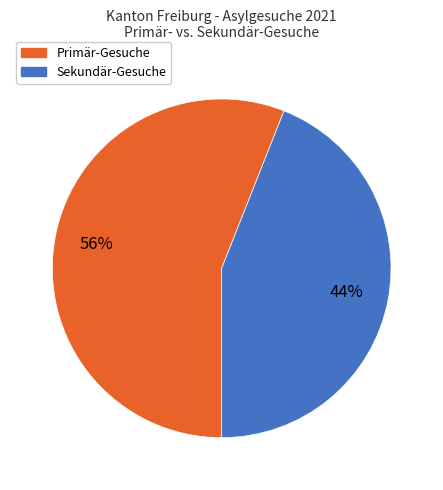

Is there any slice that represents more than half of the pie?

Yes